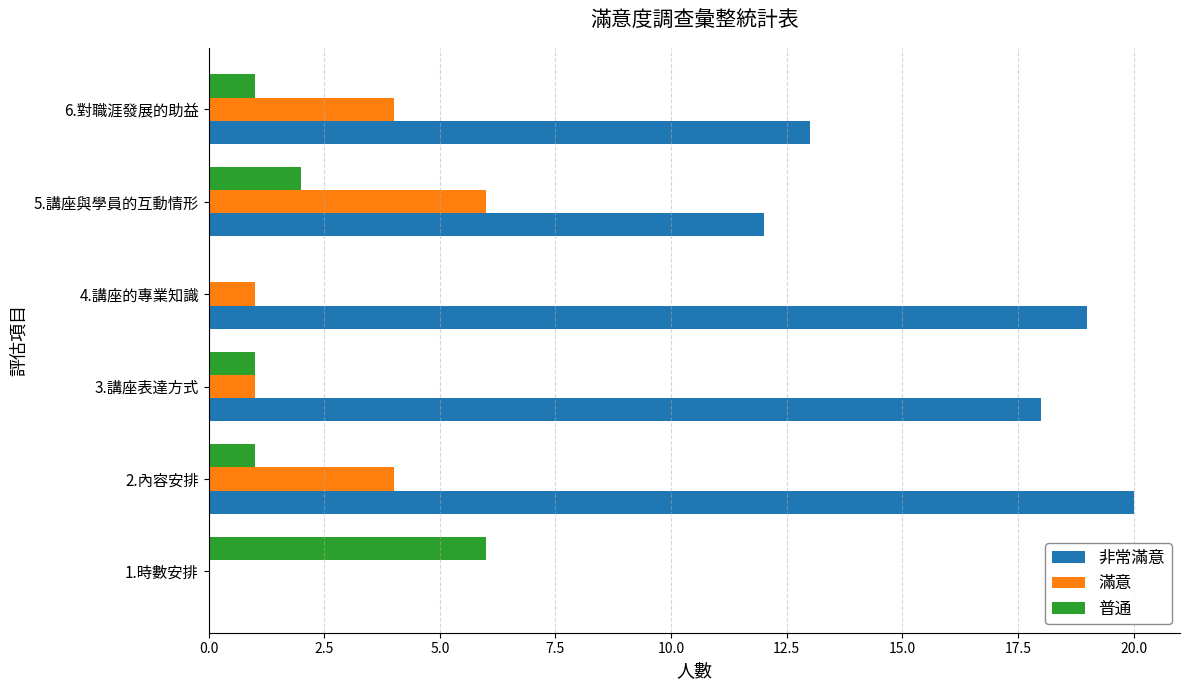

Which series has the largest total across all categories?

非常滿意